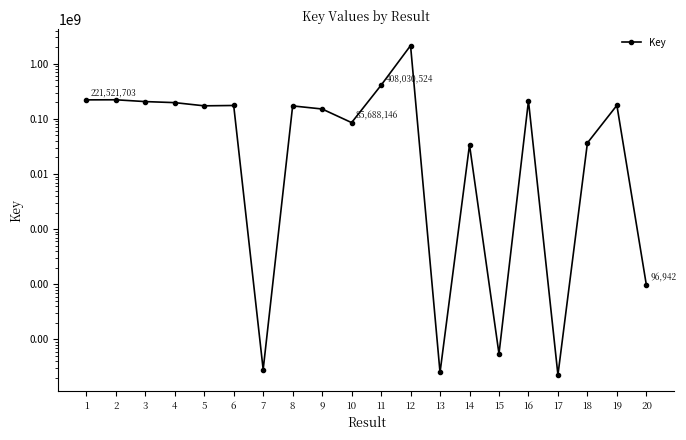

What is the smallest value displayed?

2268